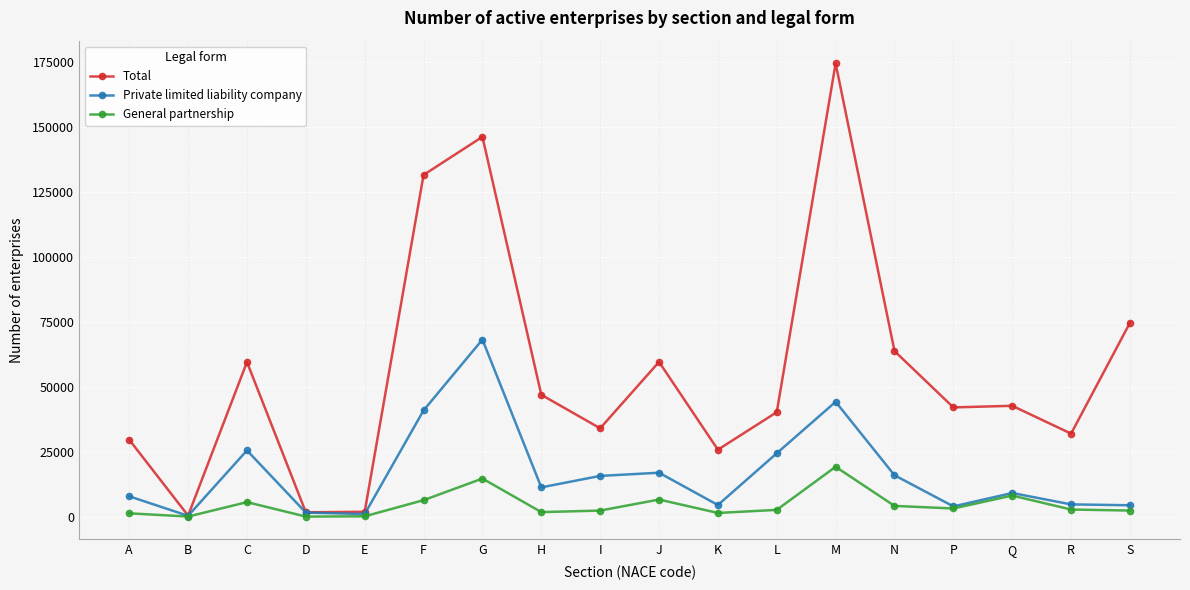

What is the difference between the maximum and minimum values in the Total series?

174230